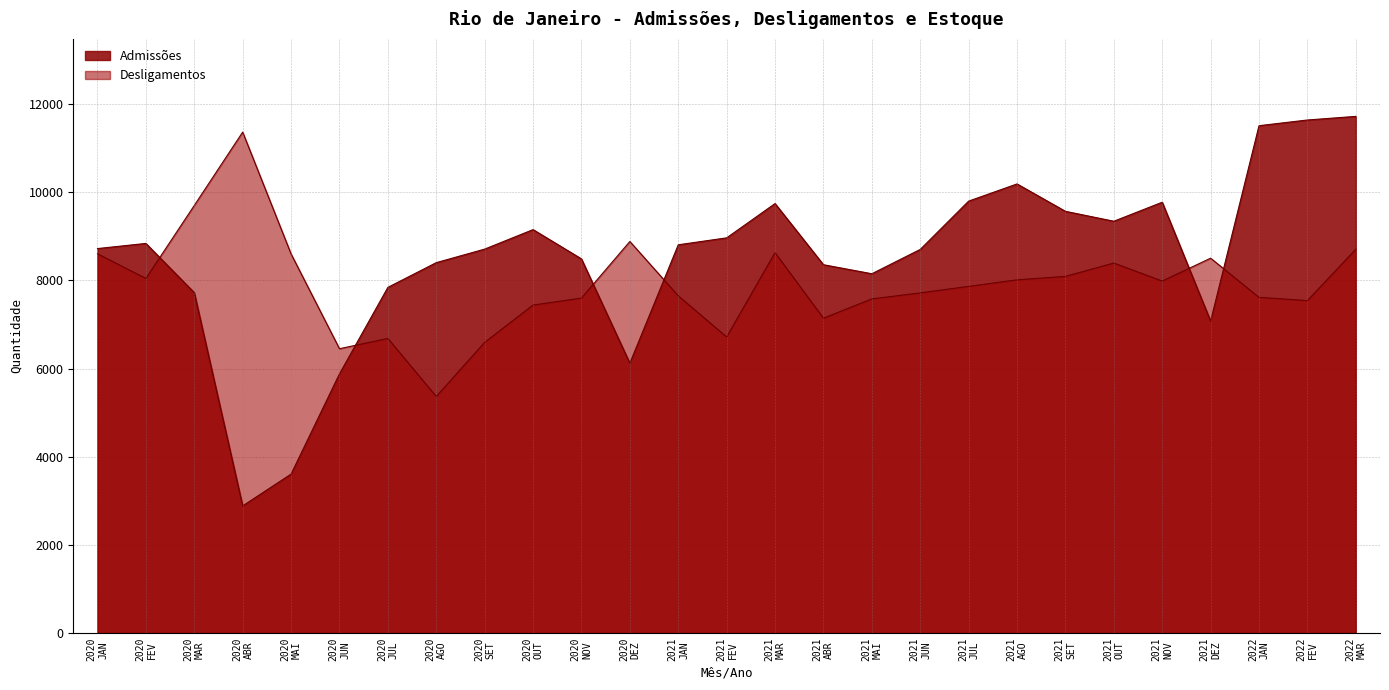

What is the sum of the Desligamentos values at 2020 FEV and 2022 MAR?

16747